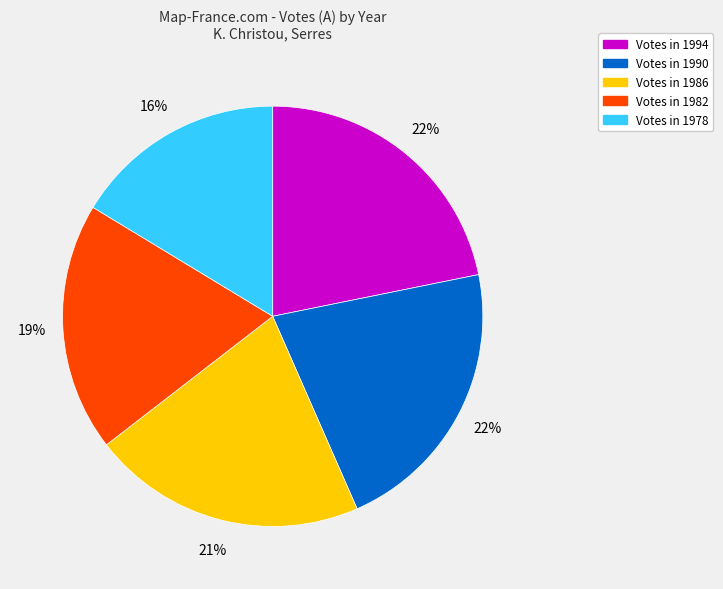

To the nearest percent, what is the average slice percentage?

20%